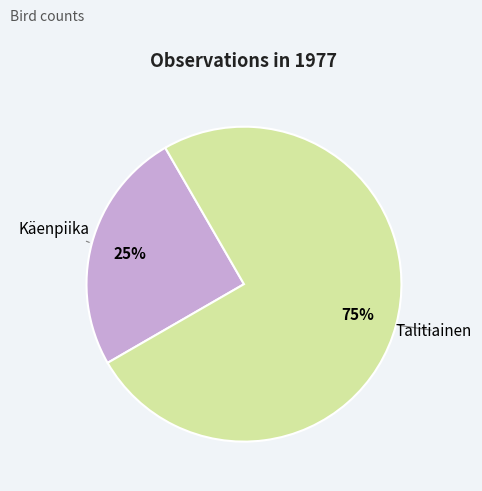

Does any single category account for the majority?

Yes